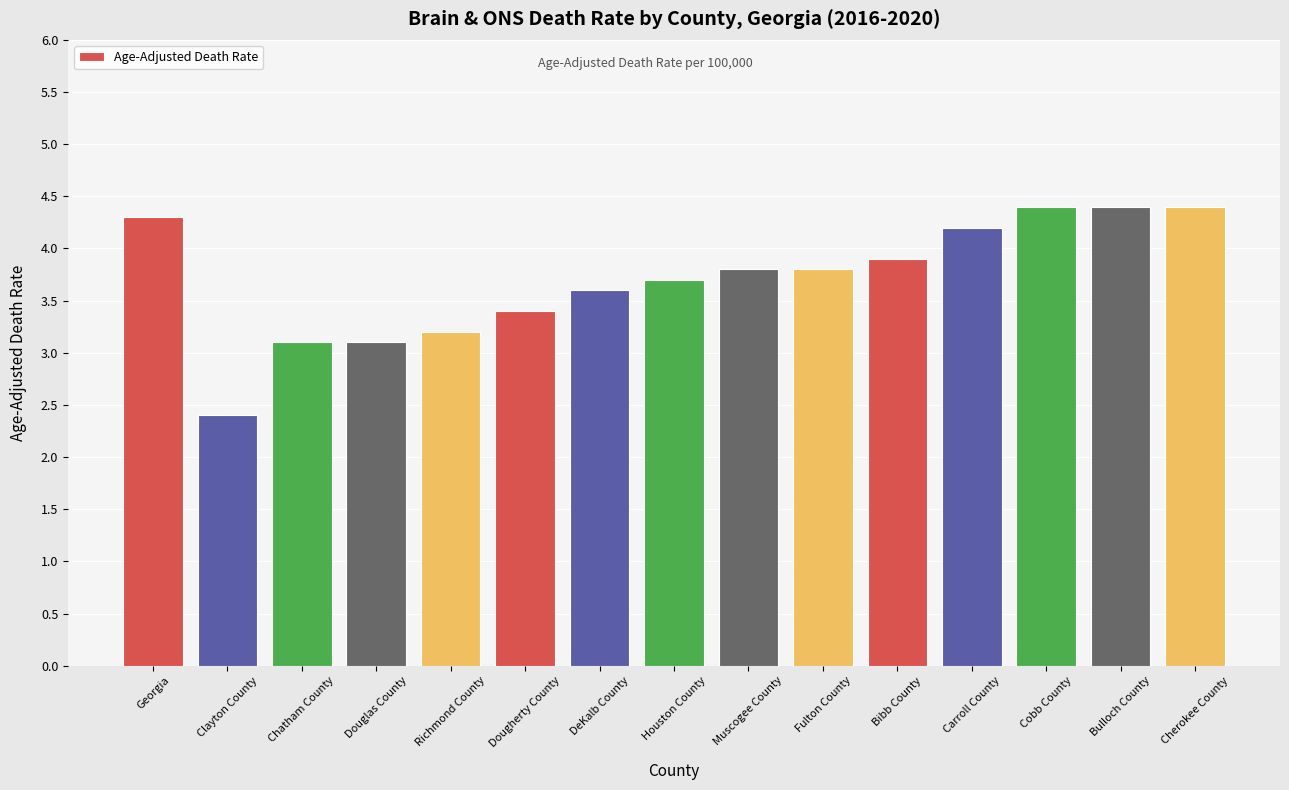

Count the number of categories in the chart.

15